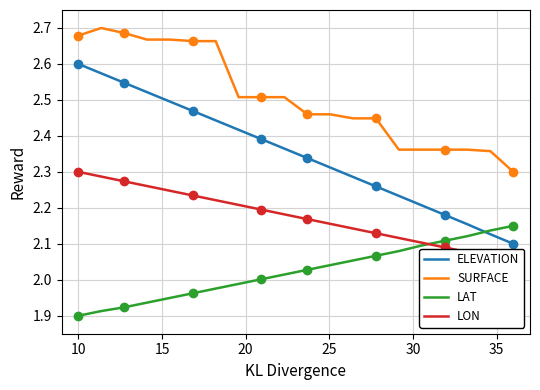

Rank the series by their average value, from highest to lowest.

SURFACE, ELEVATION, LON, LAT